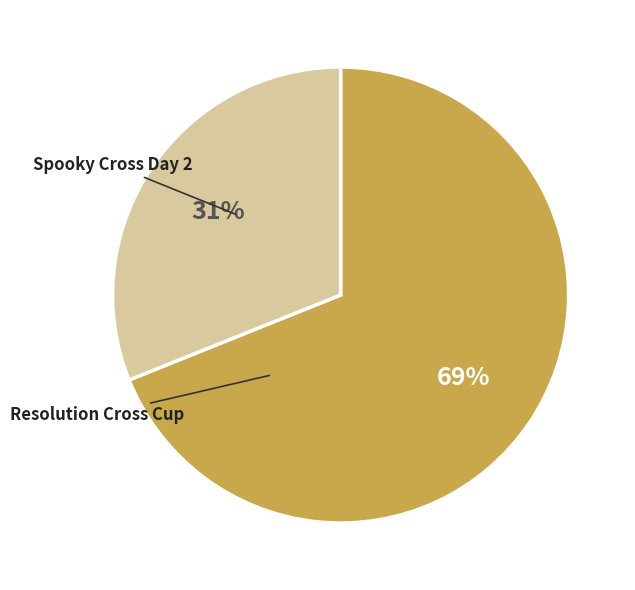

How many segments does this pie chart have?

2